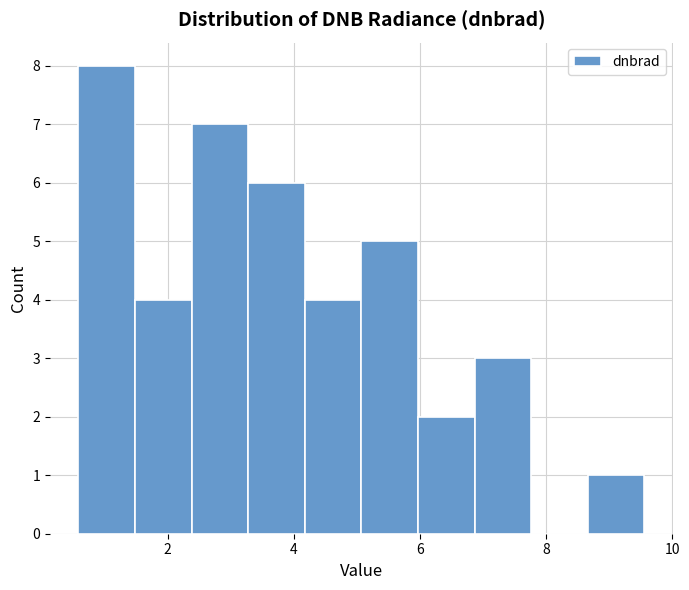

Which range on the x-axis has the tallest bar?

0.6 to 1.4